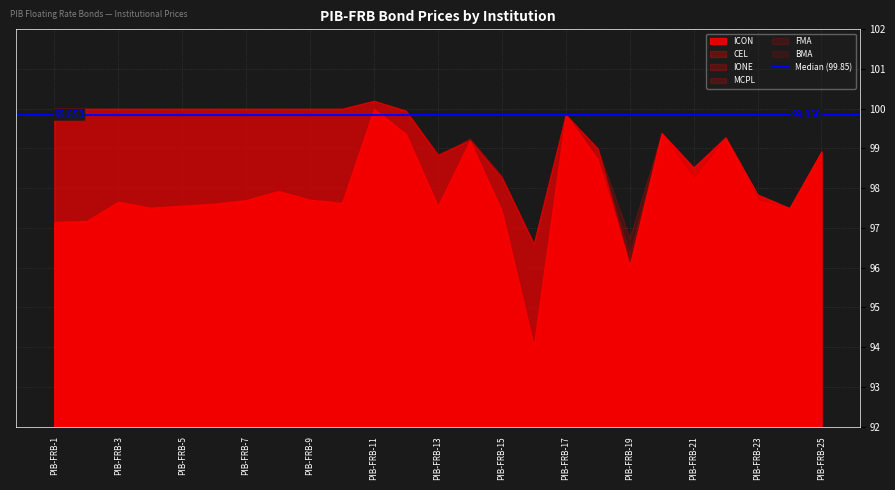

At which label does ICON first exceed 97?

PIB-FRB-1